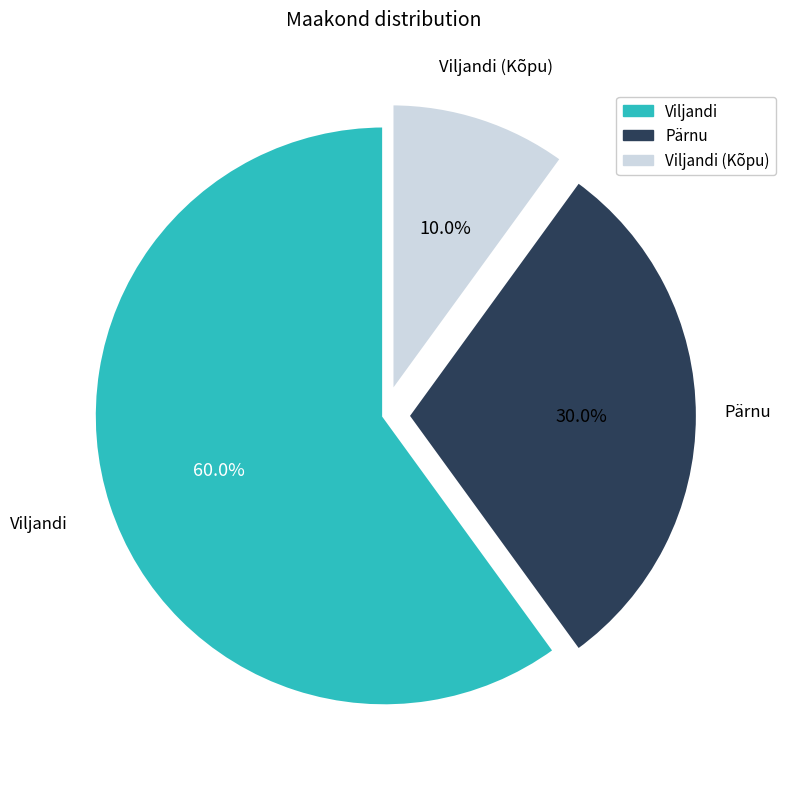

To the nearest percent, what is the average slice percentage?

33%